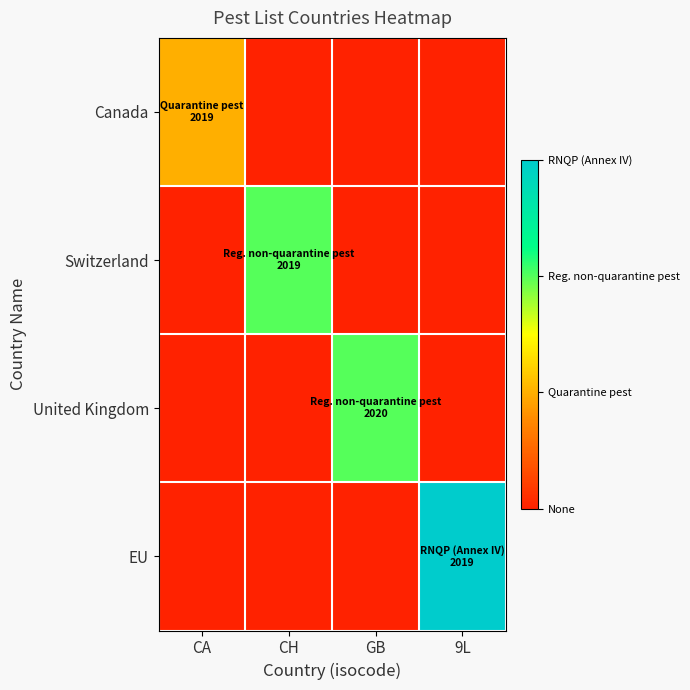

What is the spread (max minus min) of values at CH?

2